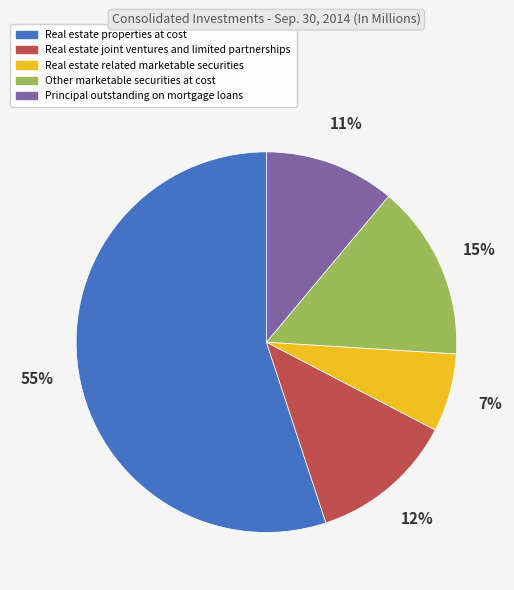

To the nearest percent, what portion does Real estate joint ventures and limited partnerships represent?

12%